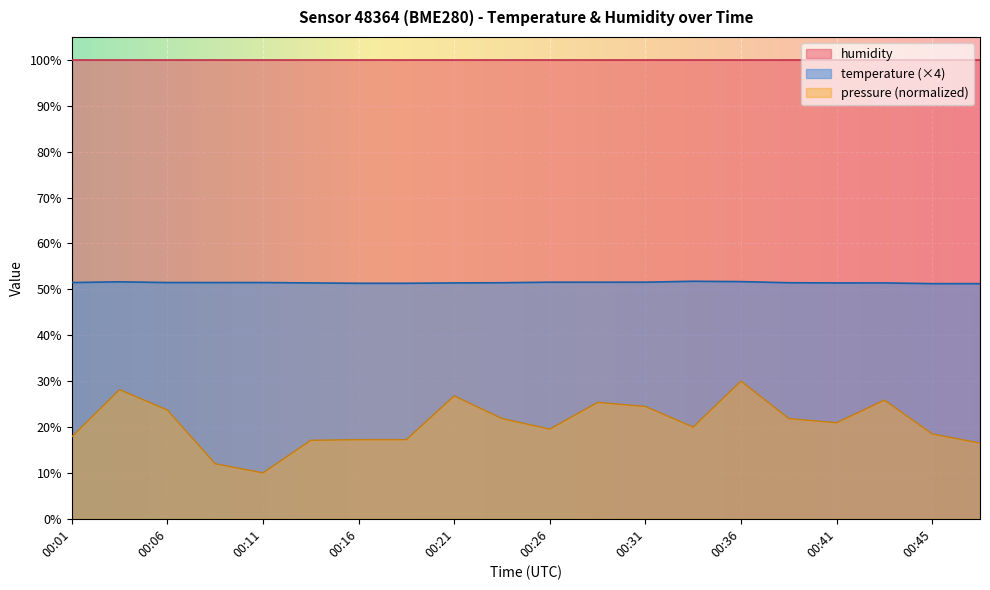

What are all the series names shown in the legend?

humidity, temperature (×4), pressure (normalized)